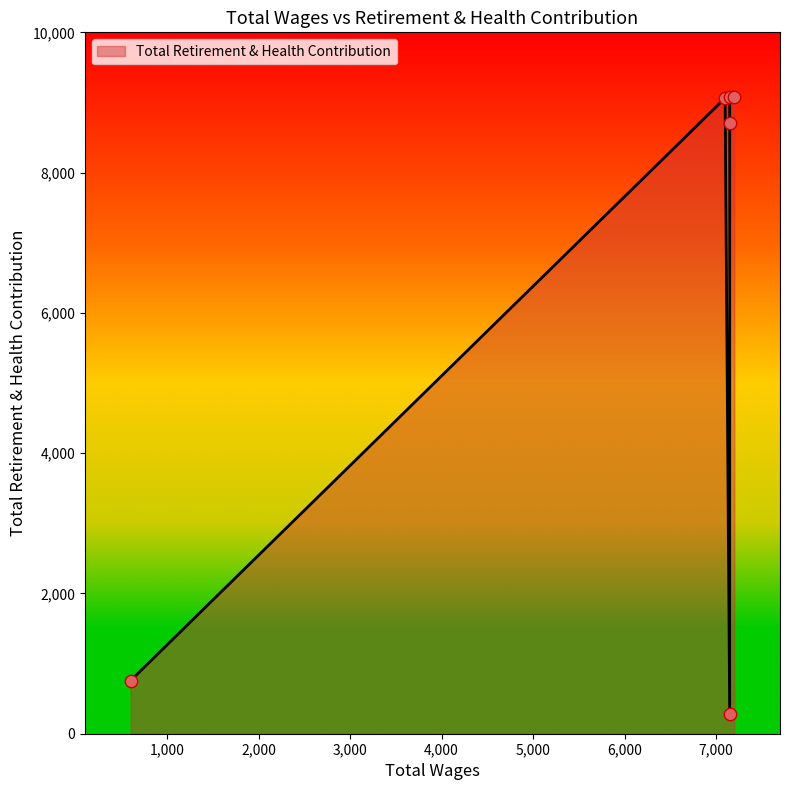

Approximately how many times larger is the value at 7100.0 compared to 7200.0?

1.0